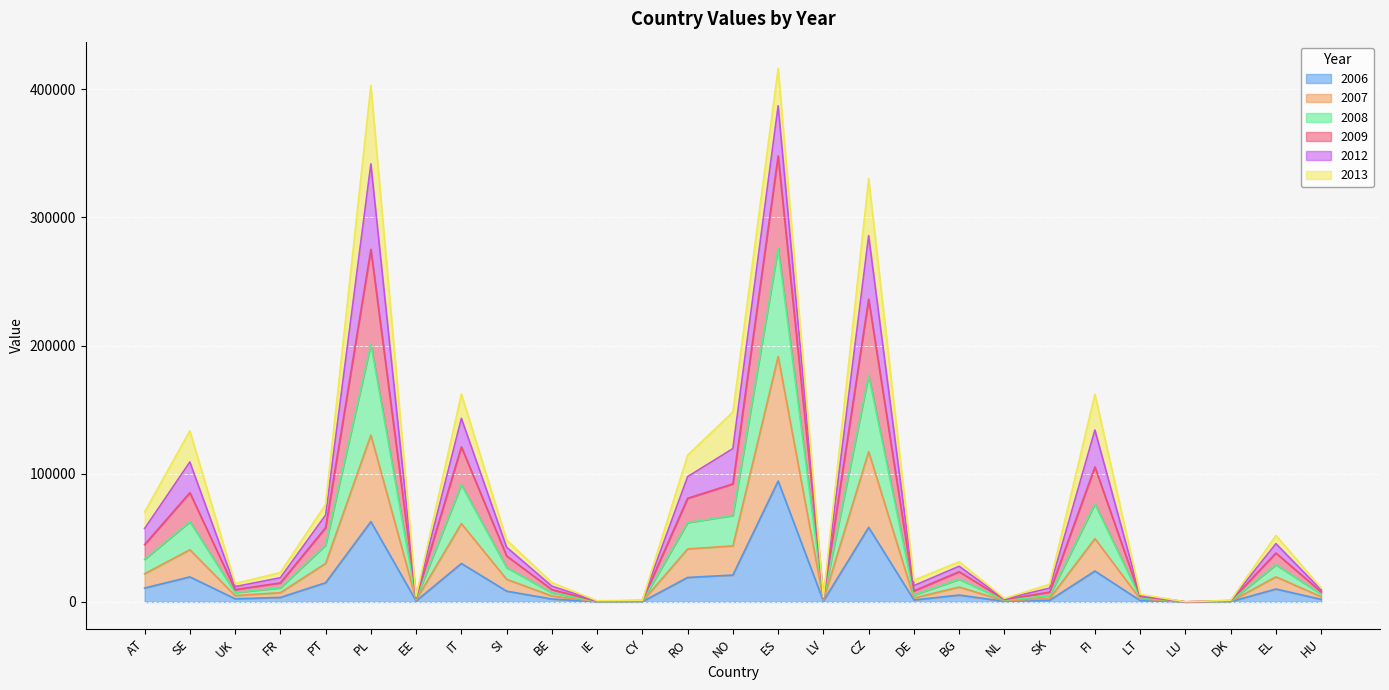

The value of 2006 at NL is 298. True or false?

False